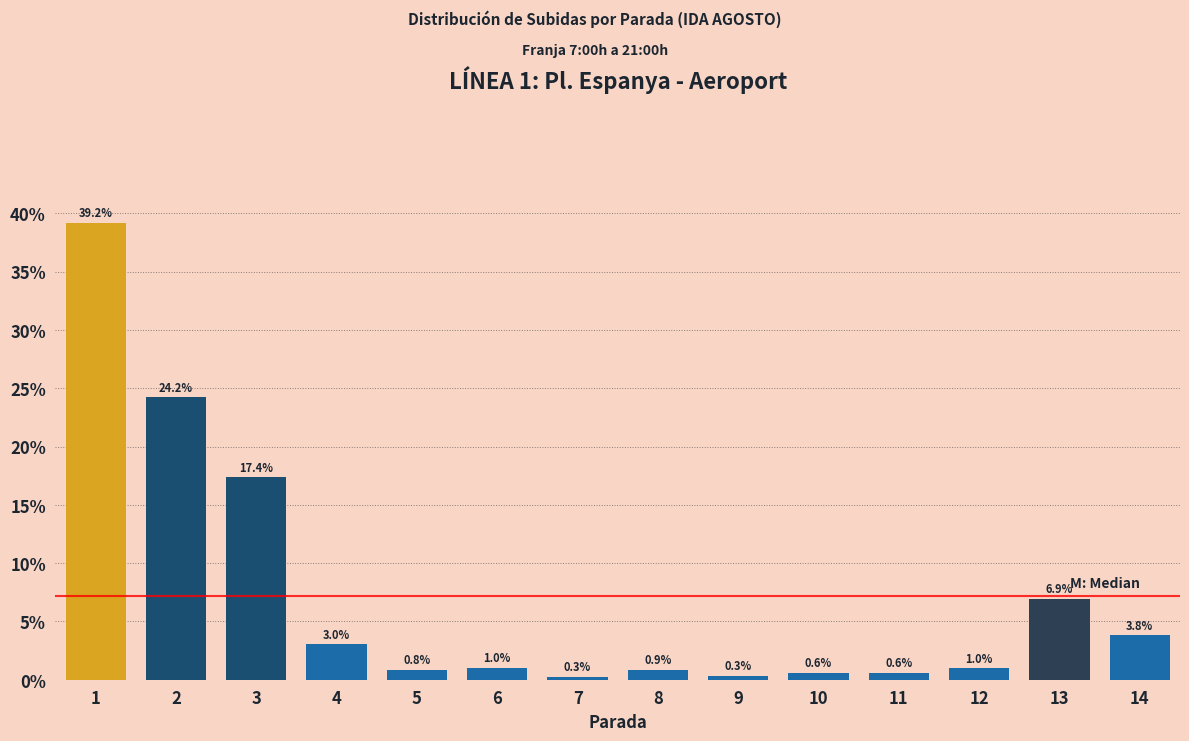

Reading left to right, transcribe all the data shown in this chart.

1=39.2	2=24.2	3=17.4	4=3.0	5=0.8	6=1.0	7=0.3	8=0.9	9=0.3	10=0.6	11=0.6	12=1.0	13=6.9	14=3.8